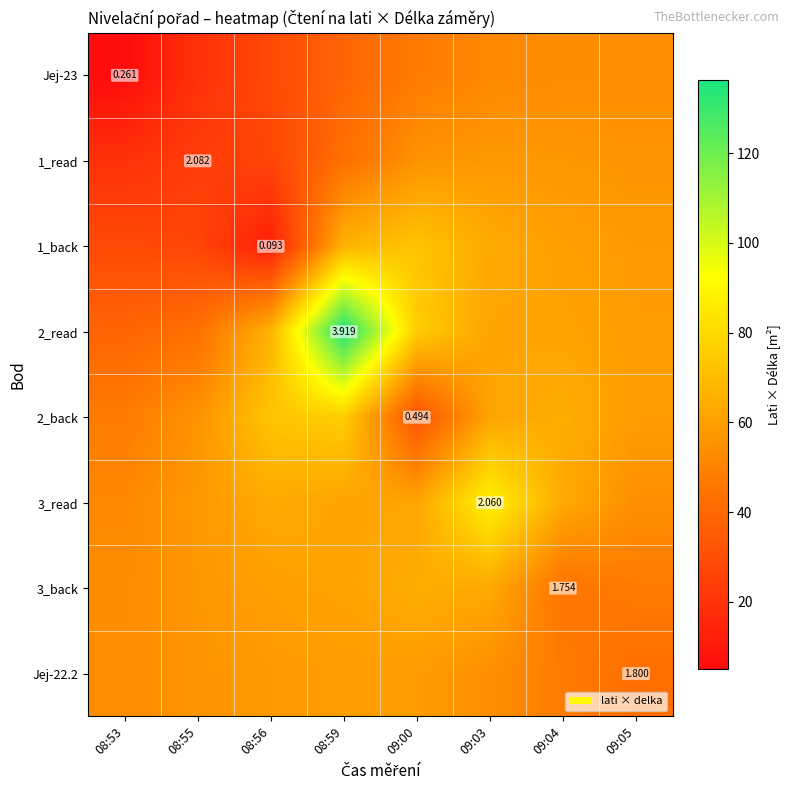

List the series in order of their peak value, lowest first.

Jej-23, 1_read, Jej-22.2, 3_back, 1_back, 2_back, 3_read, 2_read